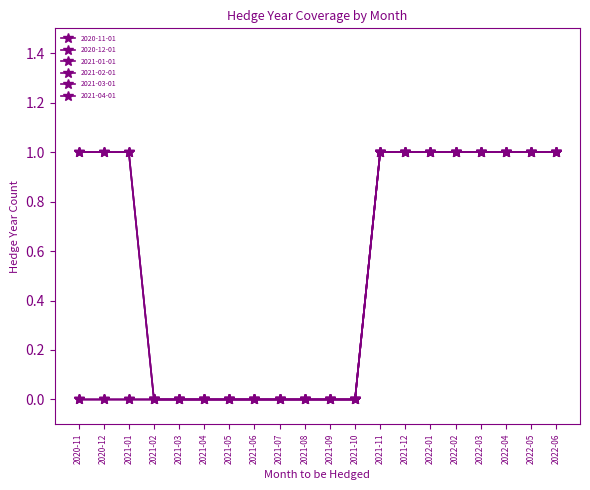

List the labels in order of 2020-11-01 value, smallest first.

2020-11, 2020-12, 2021-01, 2021-02, 2021-03, 2021-04, 2021-05, 2021-06, 2021-07, 2021-08, 2021-09, 2021-10, 2021-11, 2021-12, 2022-01, 2022-02, 2022-03, 2022-04, 2022-05, 2022-06